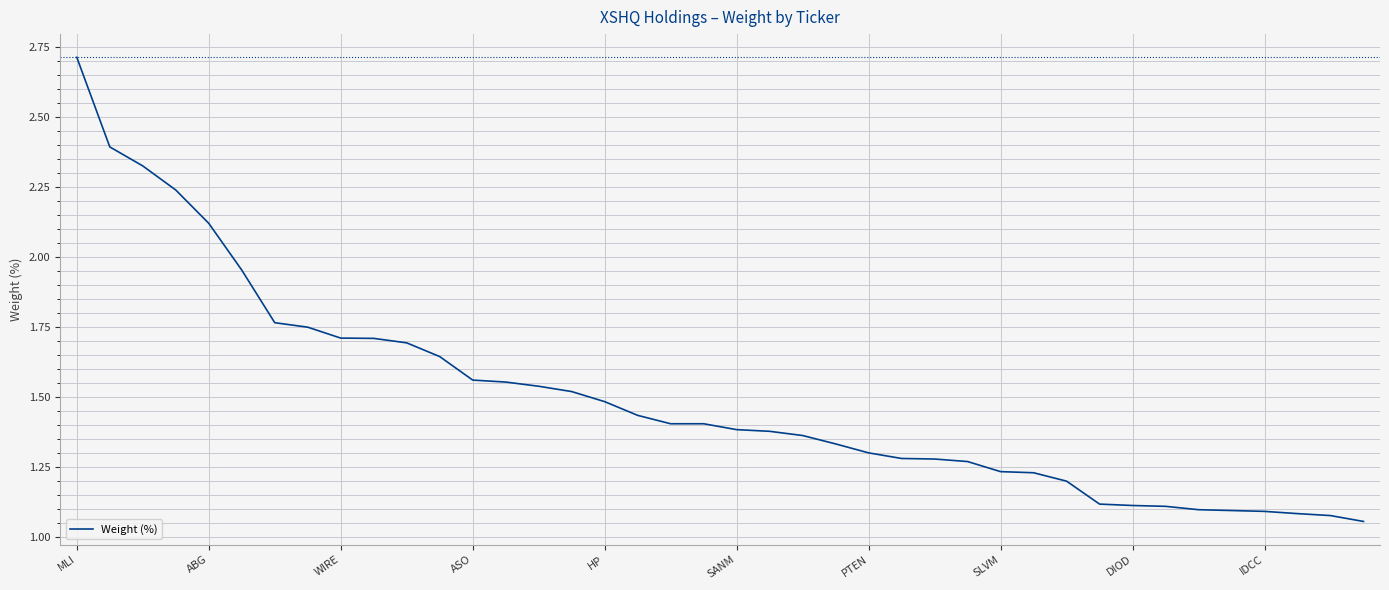

What is the greatest value displayed?

2.7